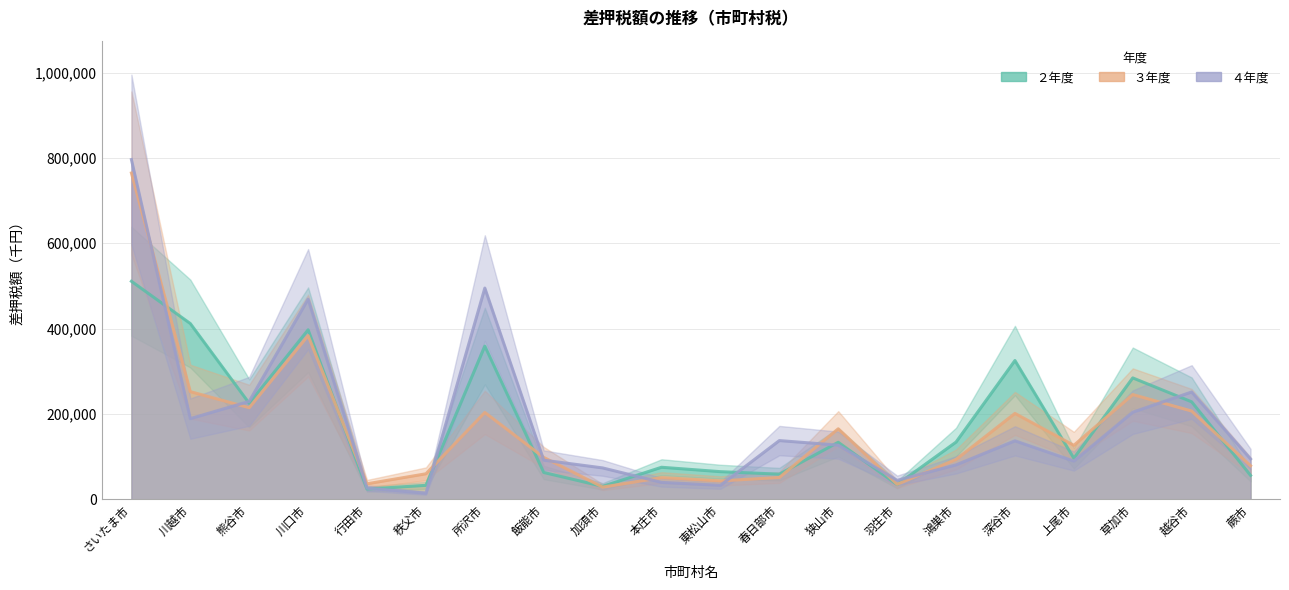

How many intersections are there between ２年度 and ４年度?

10